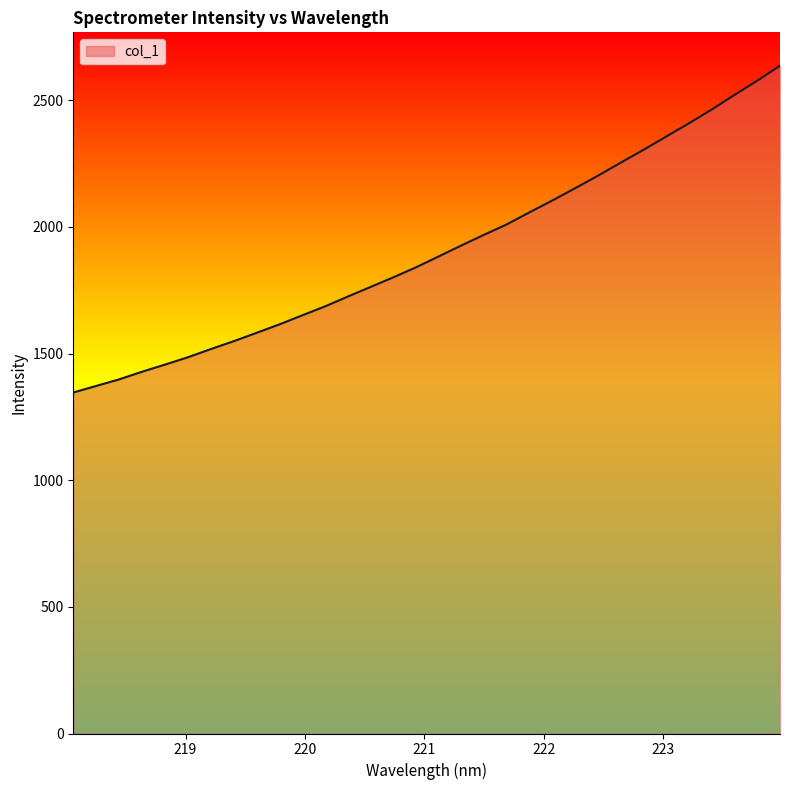

What is the maximum value shown in the chart?

2636.4